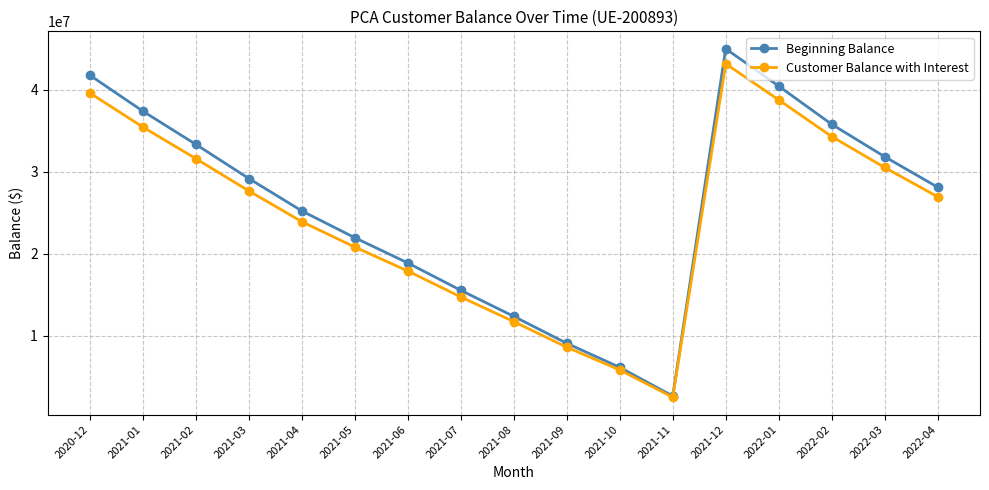

How many values in the Customer Balance with Interest series exceed 26951231?

9